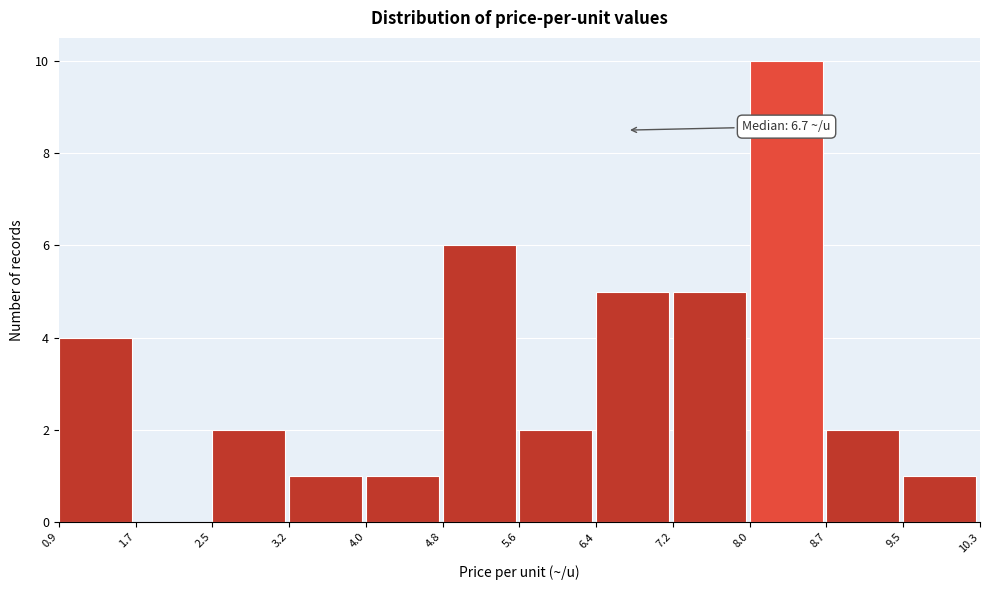

Over which range of the x-axis is the bar tallest?

8.0 to 8.7